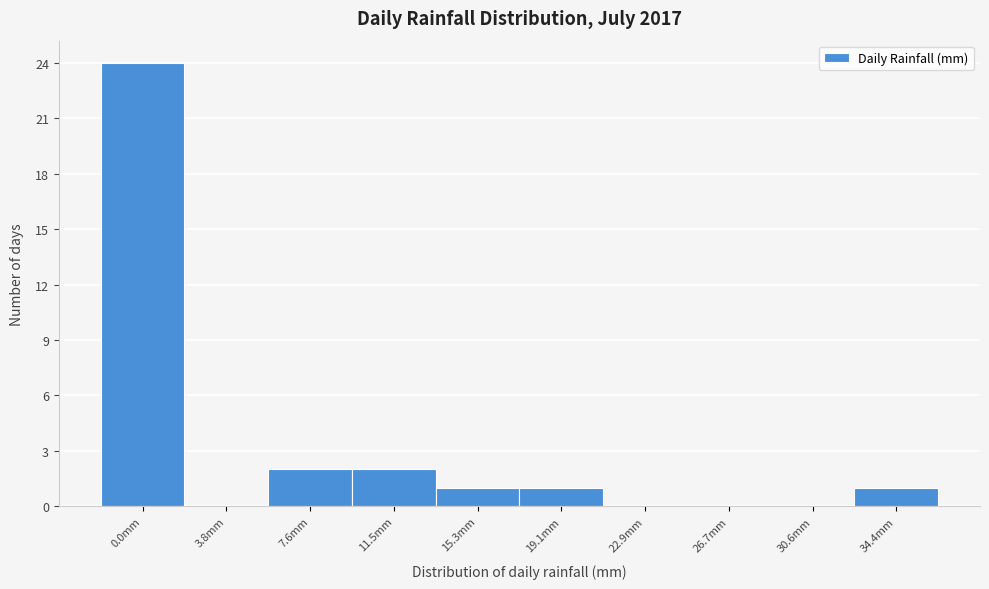

Reading left to right, transcribe all the data shown in this chart.

0.0mm=24	3.8mm=0	7.6mm=2	11.5mm=2	15.3mm=1	19.1mm=1	22.9mm=0	26.7mm=0	30.6mm=0	34.4mm=1